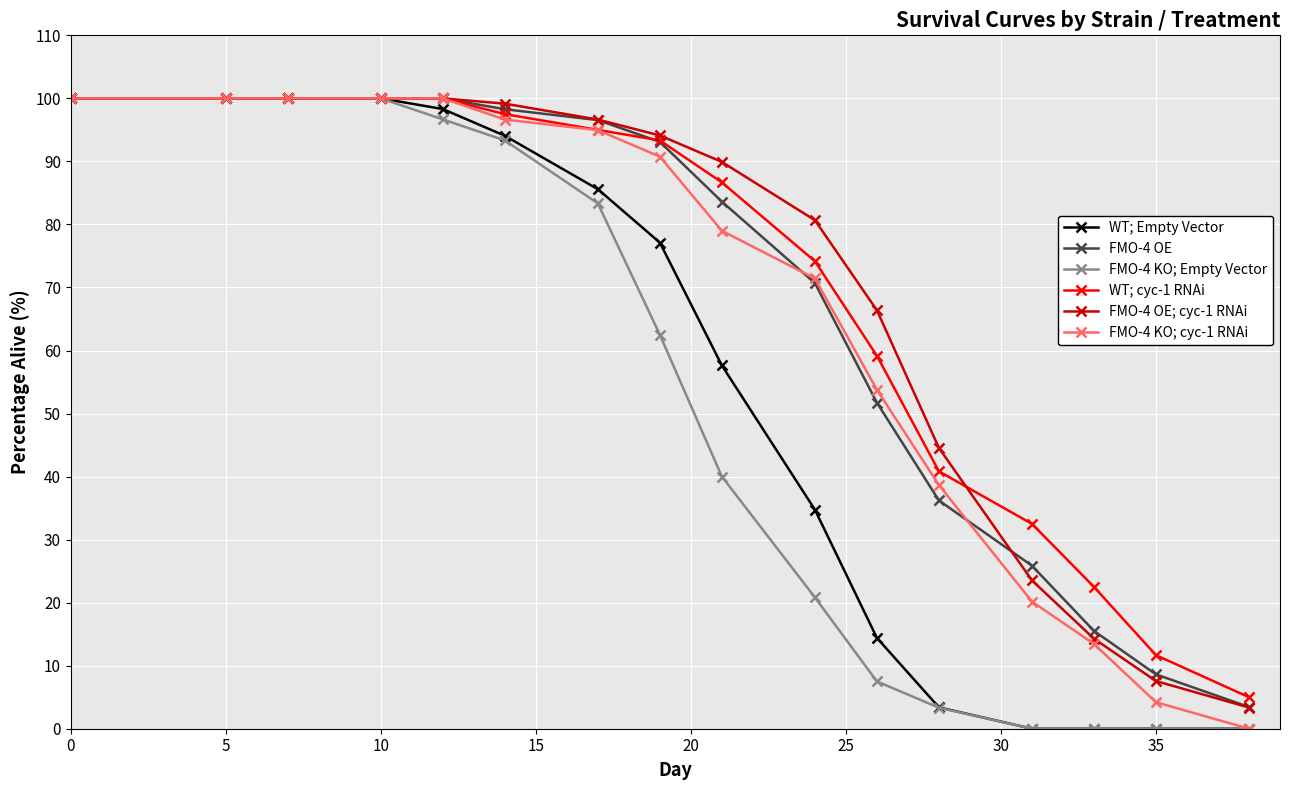

At how many categories does at least one series exceed 61?

11